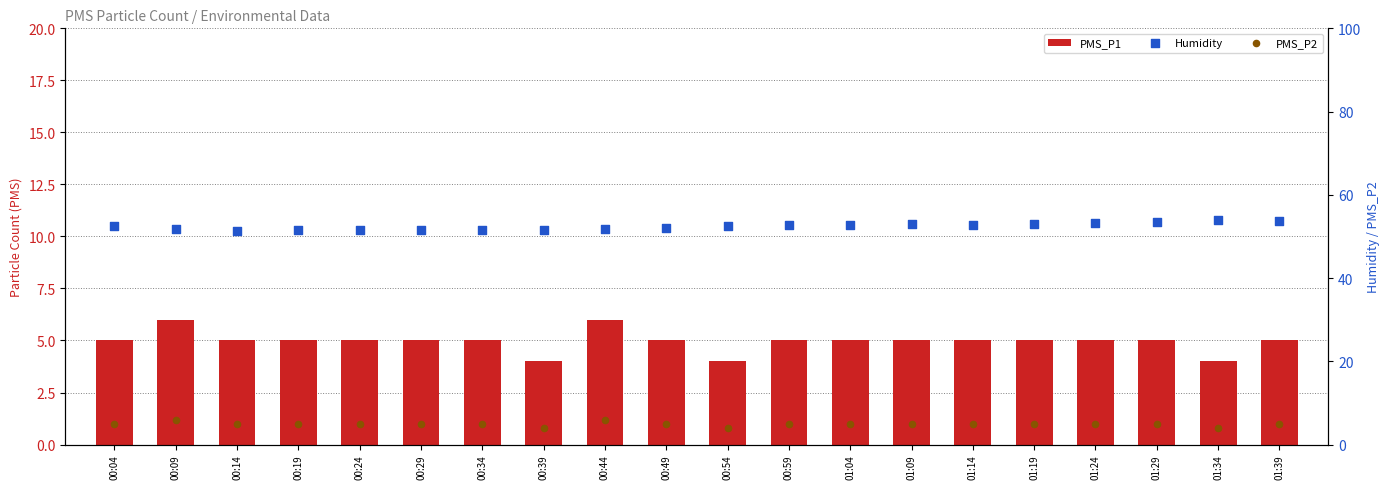

What are all the series names shown in the legend?

PMS_P1, Humidity, PMS_P2